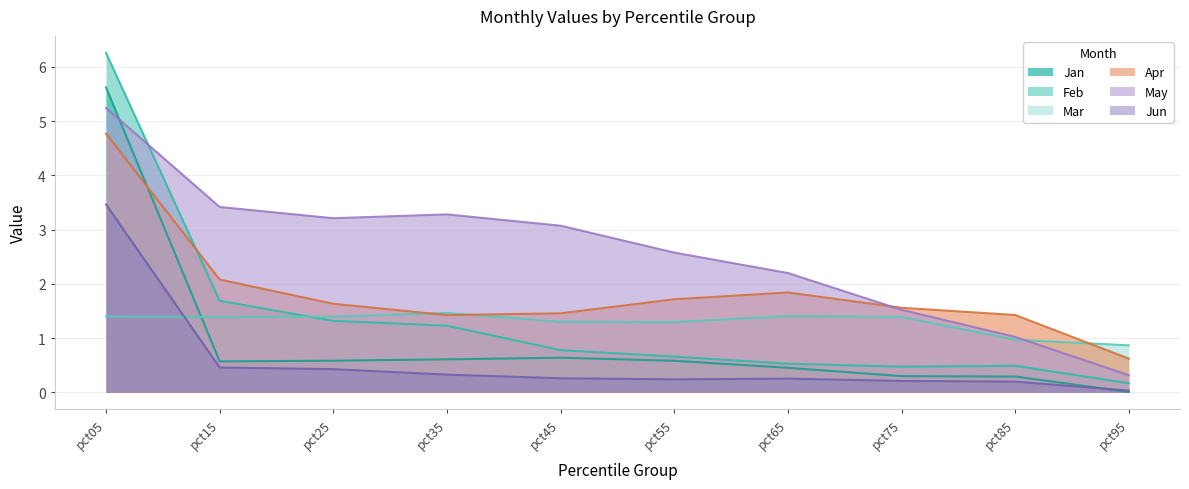

Reading left to right, extract all data points from this chart.

Jan: 5.6	0.6	0.6	0.6	0.6	0.6	0.5	0.3	0.3	0.0
Feb: 6.3	1.7	1.3	1.2	0.8	0.7	0.5	0.5	0.5	0.2
Mar: 1.4	1.4	1.4	1.5	1.3	1.3	1.4	1.4	1.0	0.9
Apr: 4.8	2.1	1.6	1.4	1.5	1.7	1.8	1.6	1.4	0.6
May: 5.2	3.4	3.2	3.3	3.1	2.6	2.2	1.5	1.0	0.3
Jun: 3.5	0.5	0.4	0.3	0.3	0.2	0.3	0.2	0.2	0.0